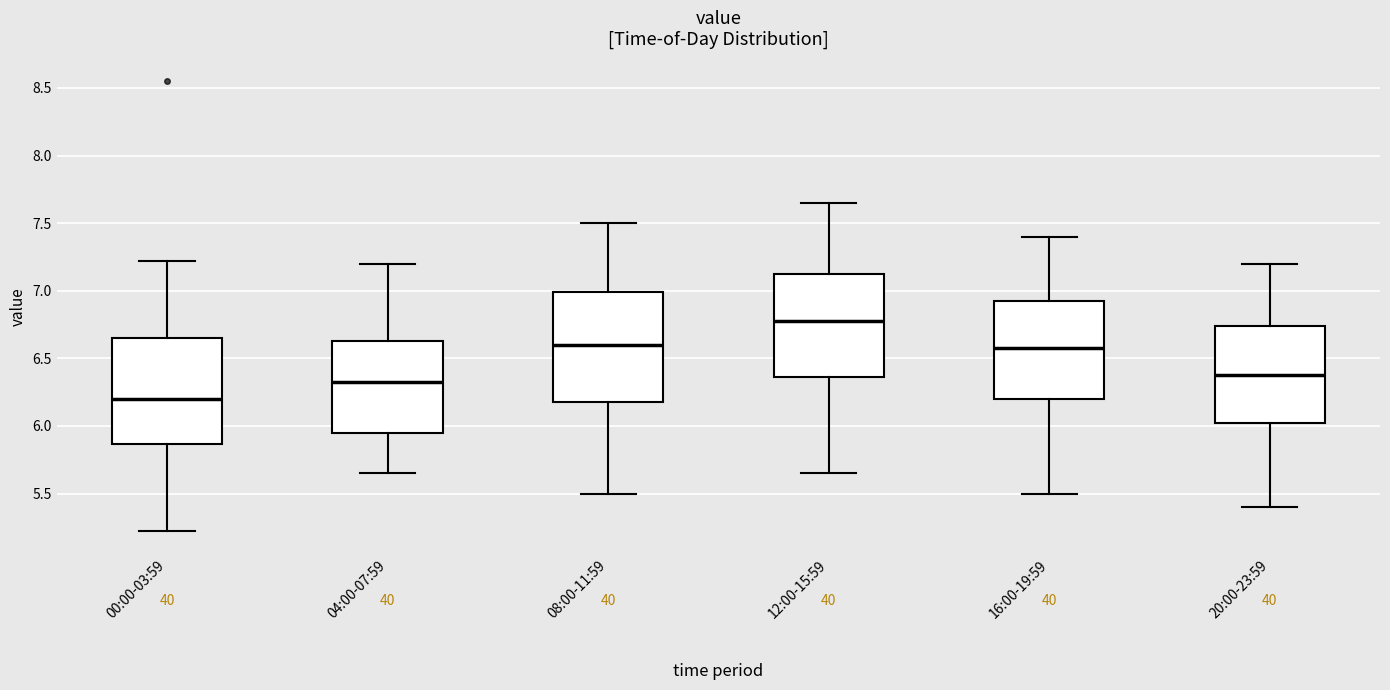

Reading left to right, transcribe this box plot: for each box, give where its median line is, the range the box spans, and where its two whiskers end, as read against the y-axis. The values are not printed on the chart, so give them approximately, as read against the axis.

00:00-03:59: median 6.20, box 5.85 to 6.65, whiskers 5.20 to 7.20
04:00-07:59: median 6.35, box 5.95 to 6.65, whiskers 5.65 to 7.20
08:00-11:59: median 6.60, box 6.20 to 7.00, whiskers 5.50 to 7.50
12:00-15:59: median 6.80, box 6.35 to 7.15, whiskers 5.65 to 7.65
16:00-19:59: median 6.60, box 6.20 to 6.95, whiskers 5.50 to 7.40
20:00-23:59: median 6.40, box 6.05 to 6.75, whiskers 5.40 to 7.20